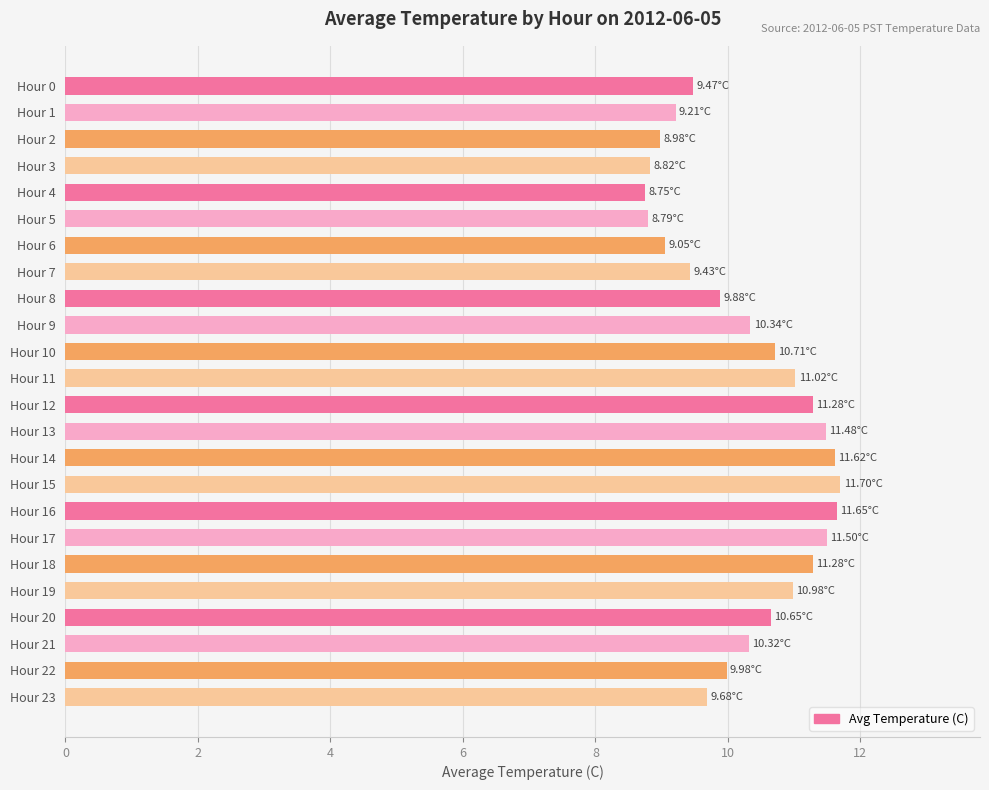

What is the difference between the second highest and second lowest values?

2.9